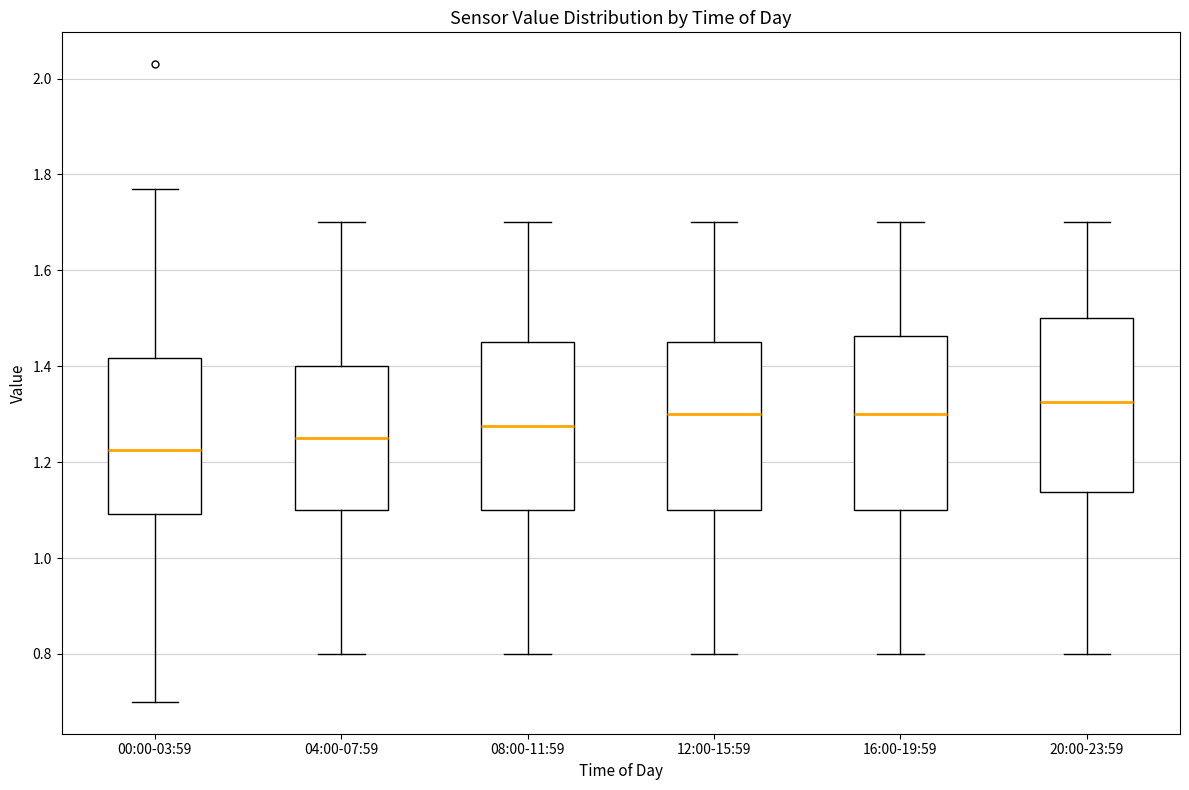

Reading left to right, read every box against the y-axis: the position of its median line, the range the box covers, and the ends of its whiskers. The values are not printed on the chart, so give them approximately, as read against the axis.

00:00-03:59: median 1.22, box 1.10 to 1.42, whiskers 0.70 to 1.78
04:00-07:59: median 1.26, box 1.10 to 1.40, whiskers 0.80 to 1.70
08:00-11:59: median 1.28, box 1.10 to 1.46, whiskers 0.80 to 1.70
12:00-15:59: median 1.30, box 1.10 to 1.46, whiskers 0.80 to 1.70
16:00-19:59: median 1.30, box 1.10 to 1.46, whiskers 0.80 to 1.70
20:00-23:59: median 1.32, box 1.14 to 1.50, whiskers 0.80 to 1.70